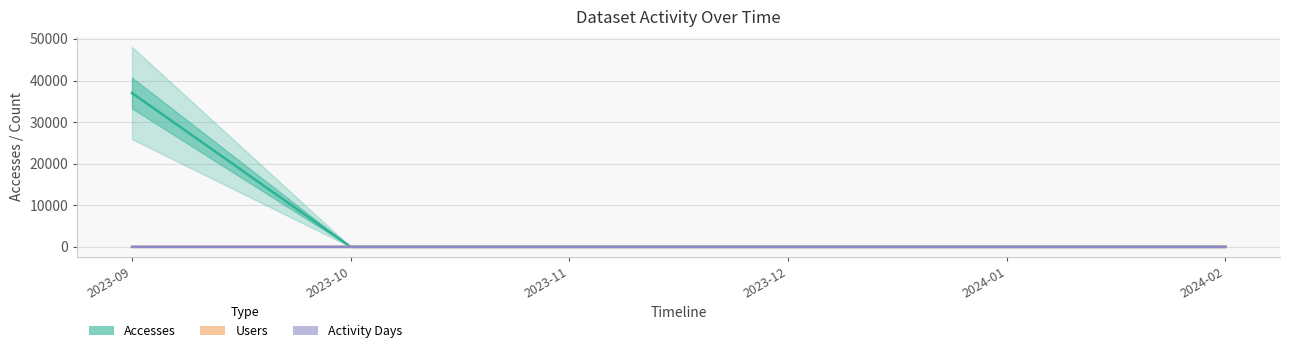

Reading right to left, what are all the values shown in this chart?

Accesses: 2	0	2	0	0	37000
Users: 1	0	1	0	0	1
Activity Days: 1	0	1	0	0	1